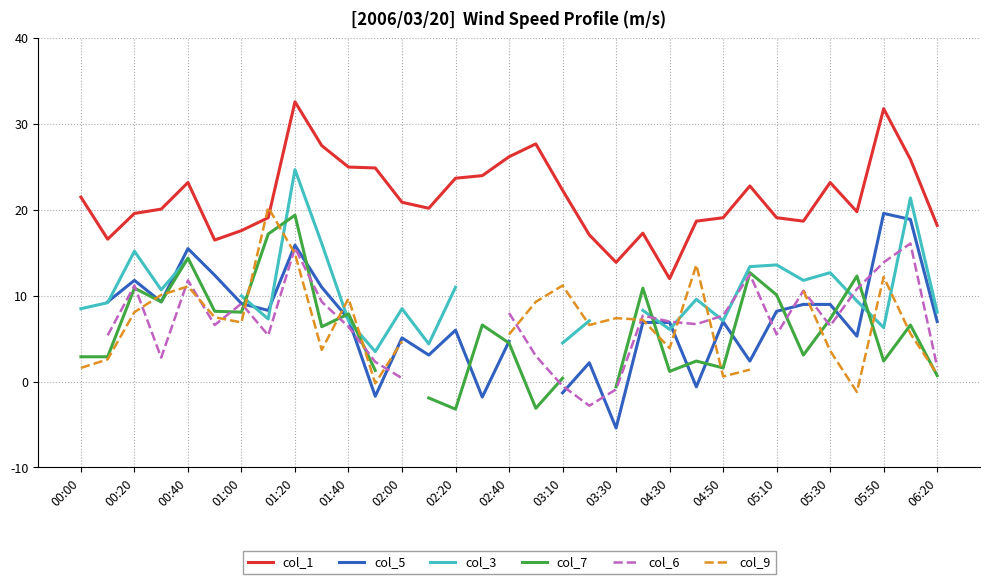

What is the highest value of the col_1 series?

32.6